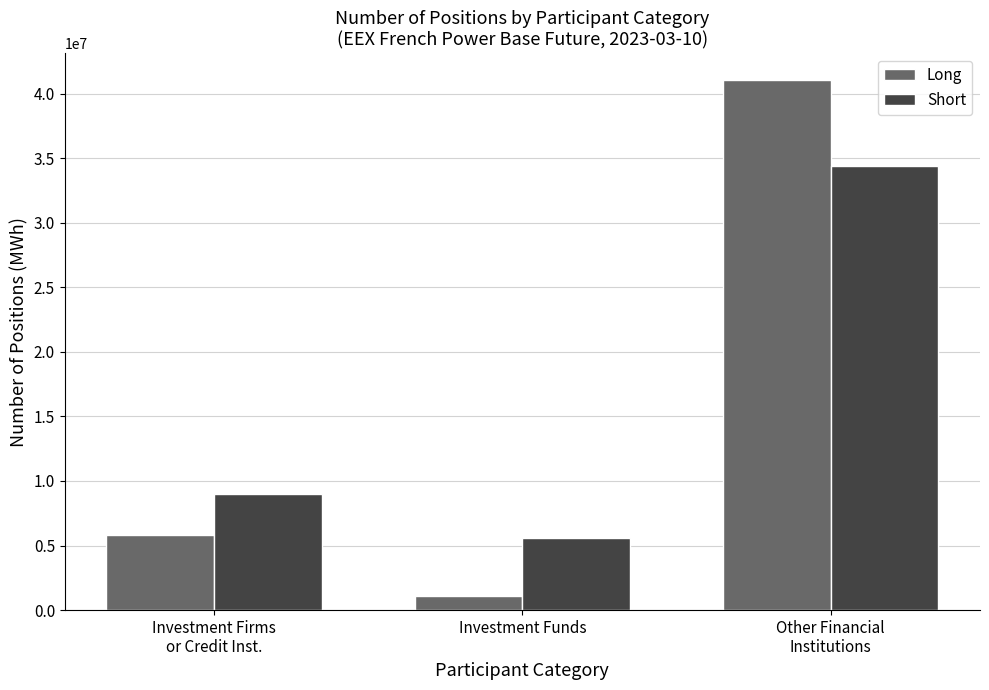

Does the chart contain stacked bars?

No